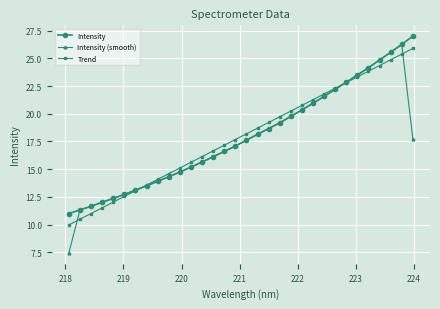

What is the maximum value for Trend?

25.9